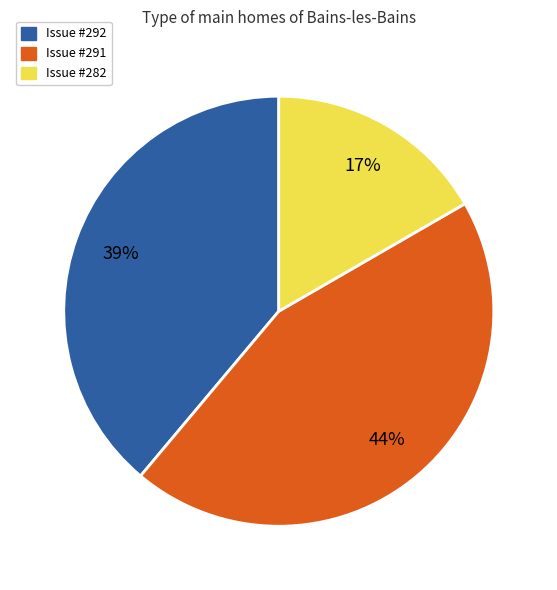

How many slices are in this pie chart?

3